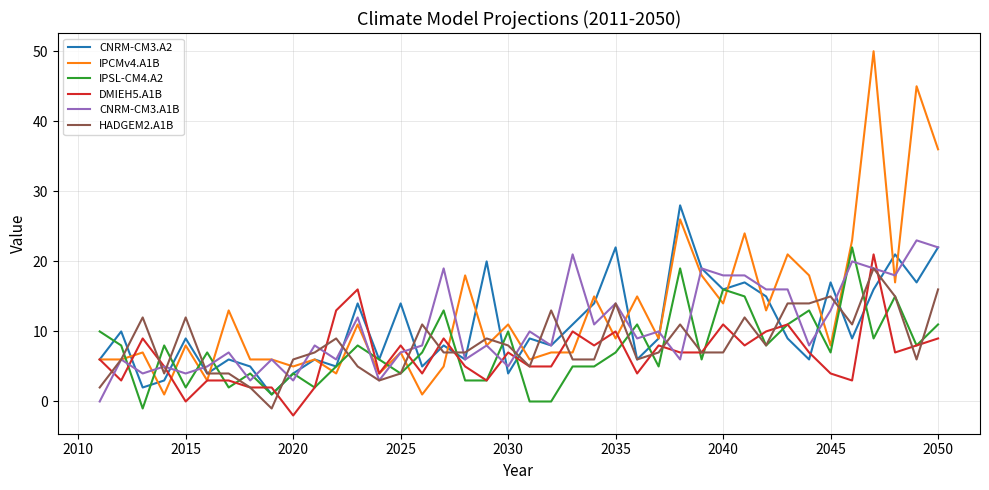

Which series has the widest spread of values?

IPCMv4.A1B